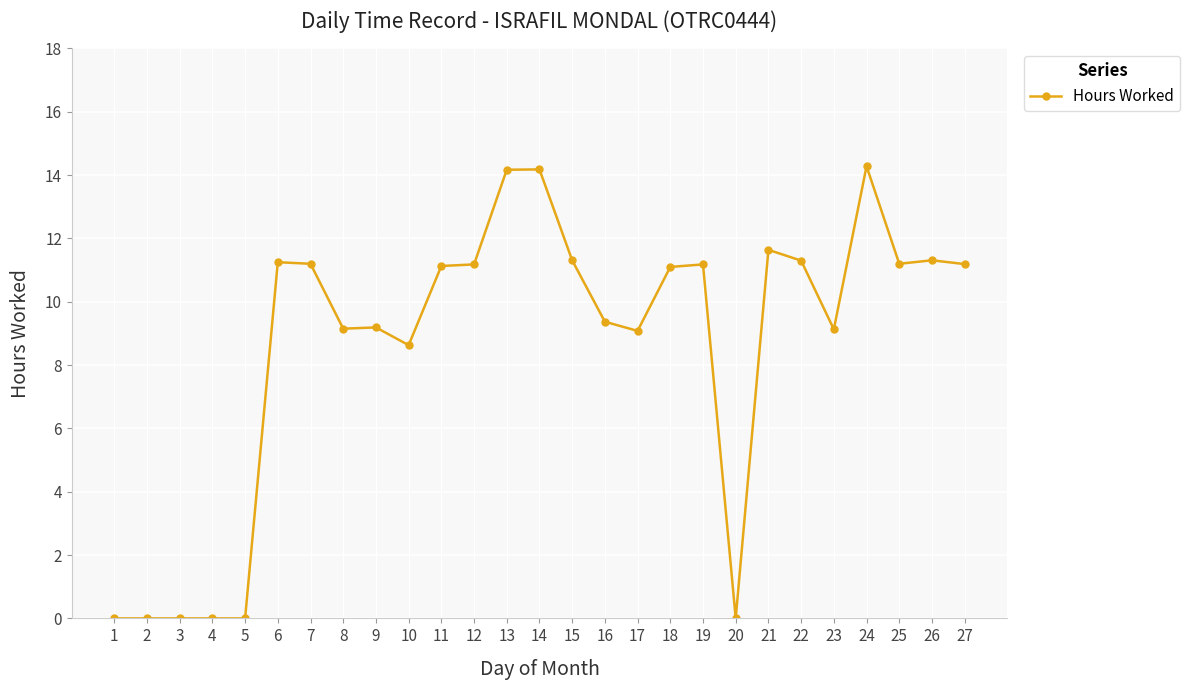

What is the difference between the second highest and minimum values?

14.2